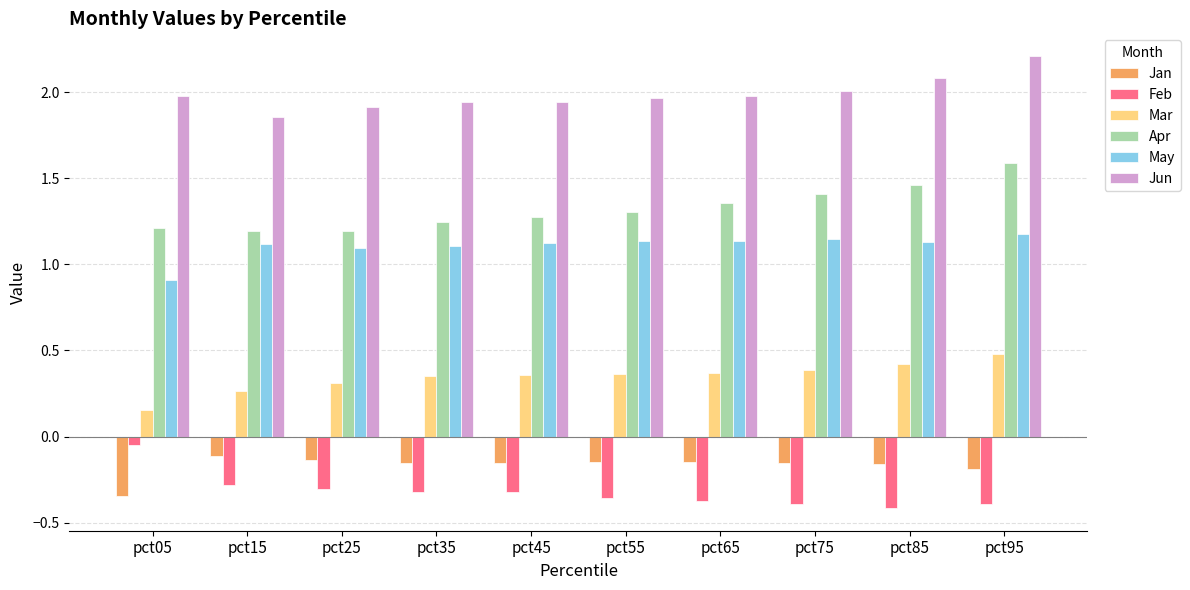

At how many categories does at least one series exceed 1?

10